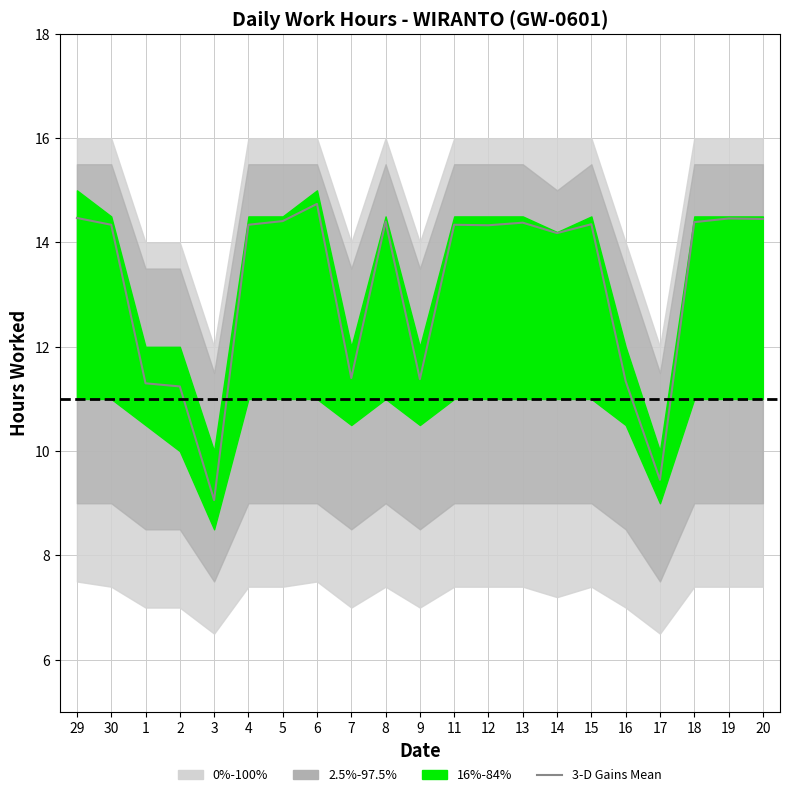

At which category does the chart reach its minimum across all series?

3